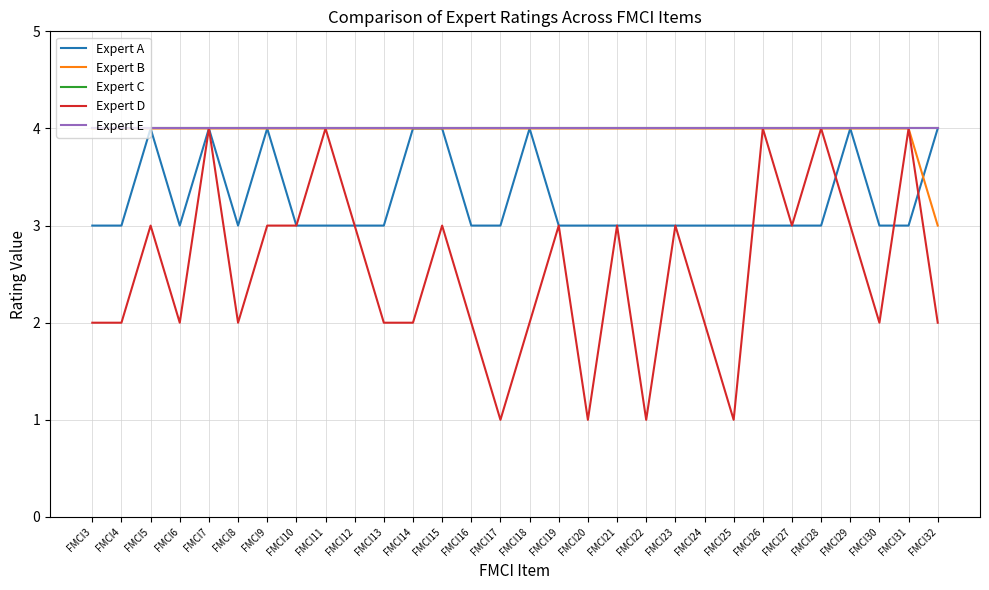

Is this an area chart (filled region under the line)?

No